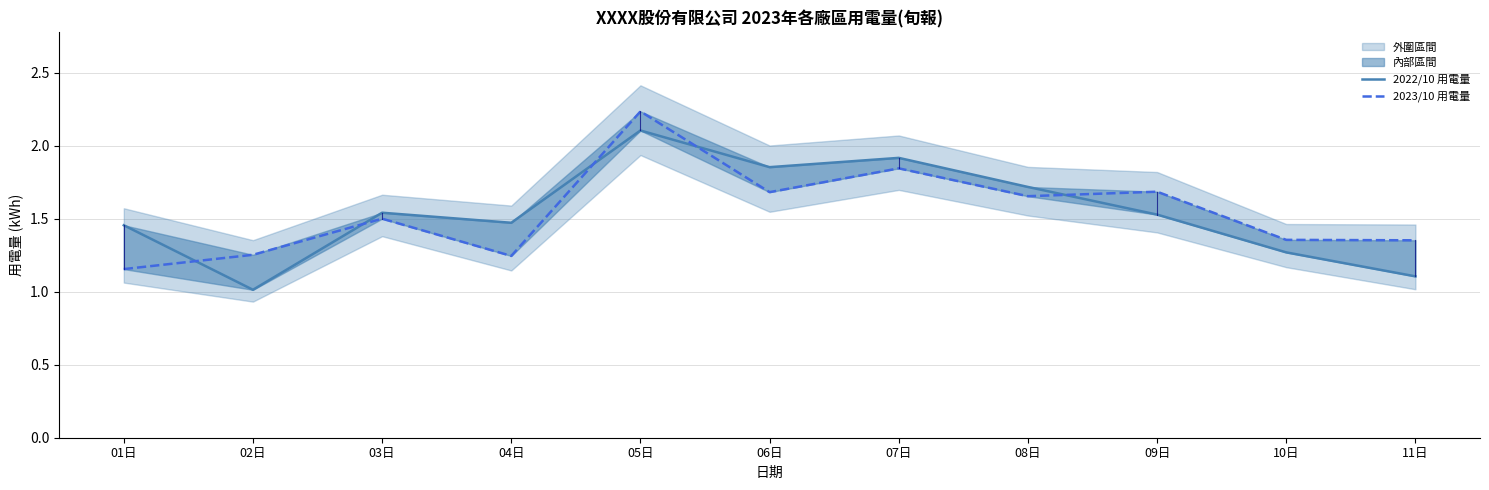

Which has a higher value, 10日 or 05日?

05日